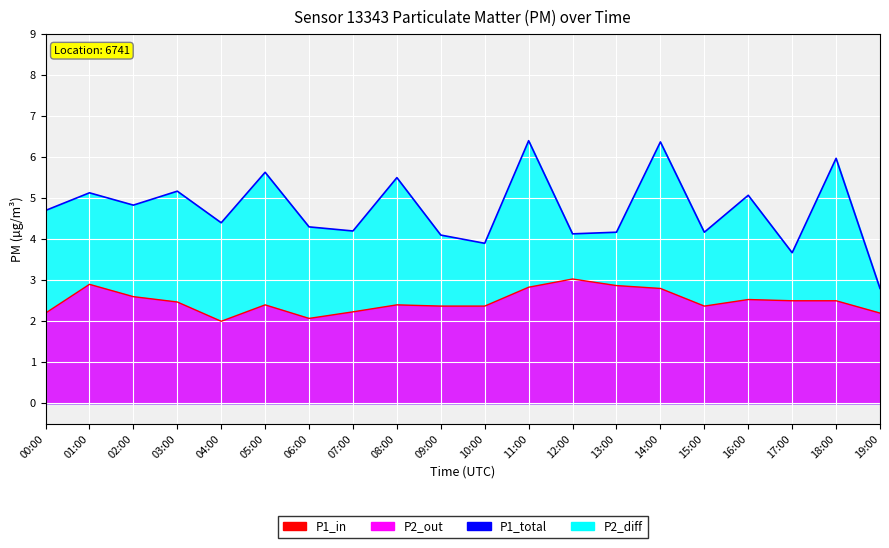

Which category has the lowest value in the P1_line series?

19:00